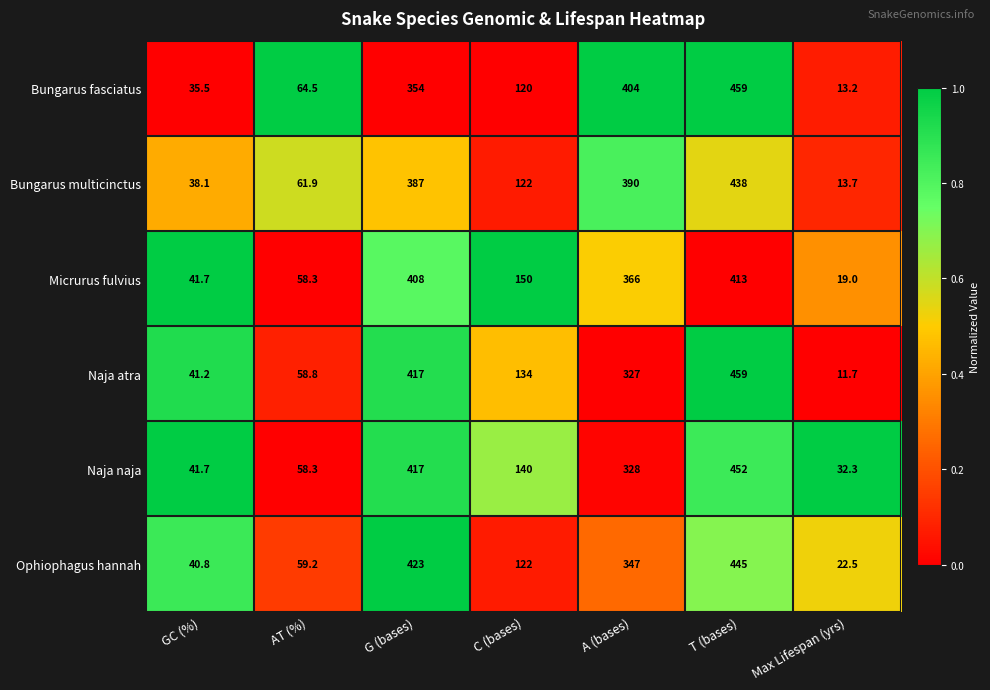

What is the minimum value shown in the chart?

11.7